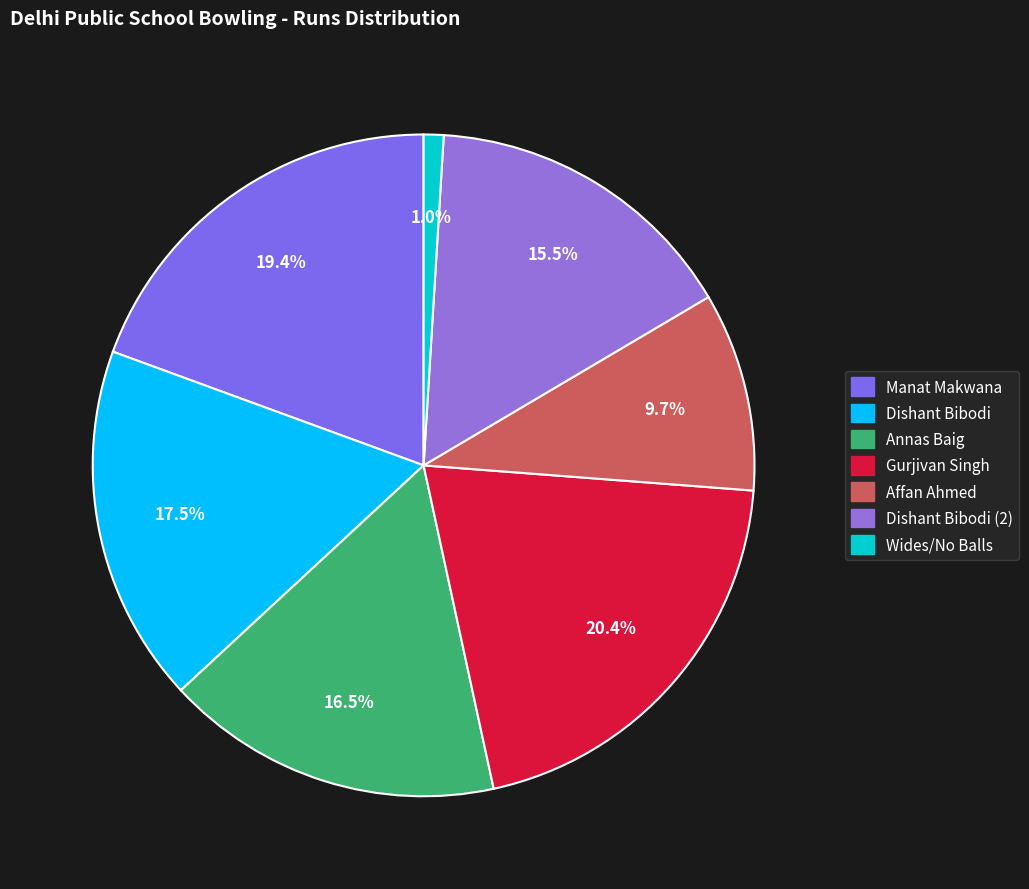

True or false: Gurjivan Singh accounts for 11% of the total.

False